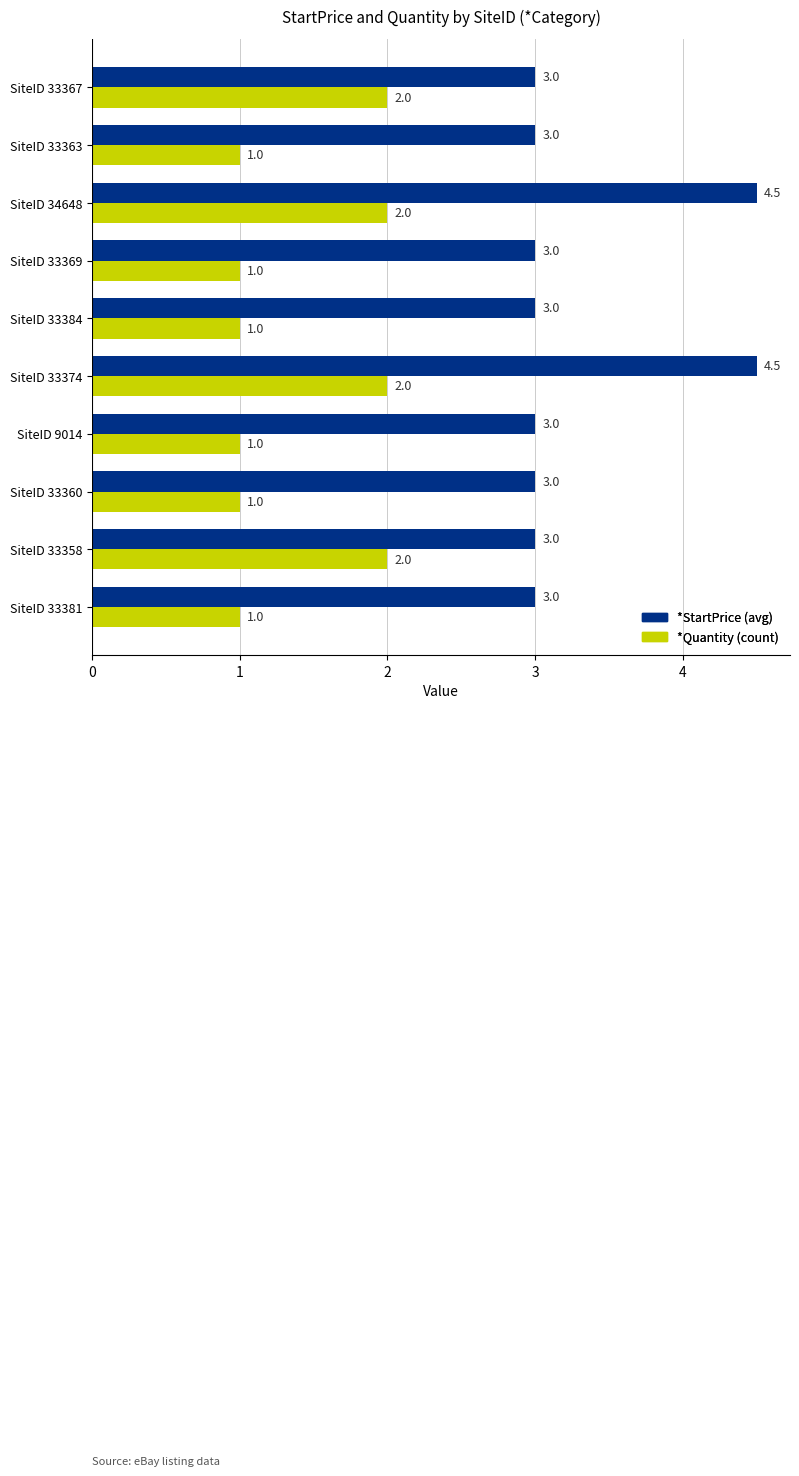

What is the minimum value for *StartPrice (avg)?

3.0